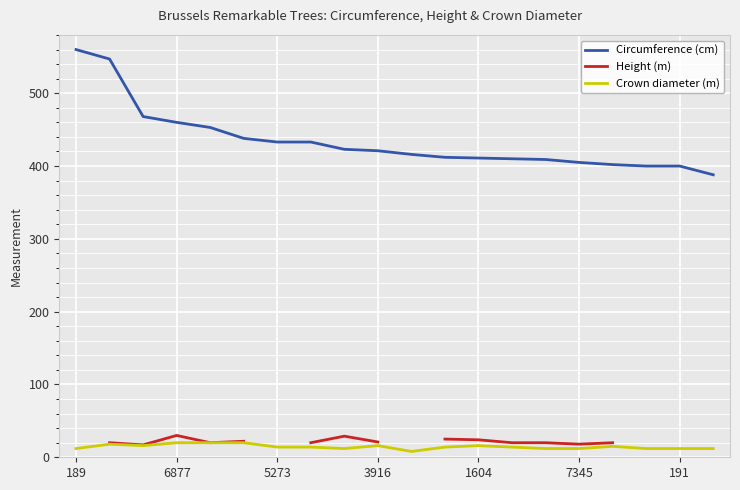

True or false: Crown diameter (m) has a value of 14.0 at 13.

True